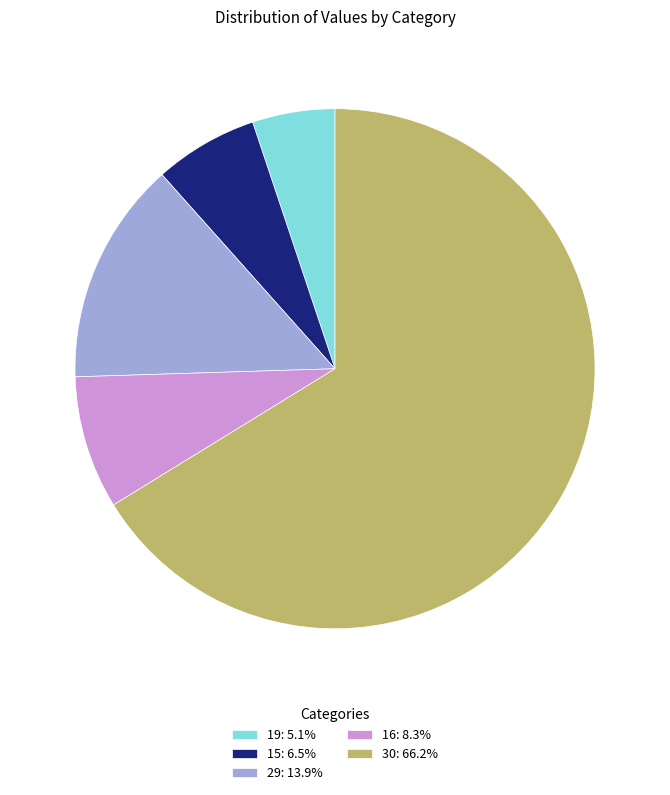

What is the largest slice in the pie chart?

30